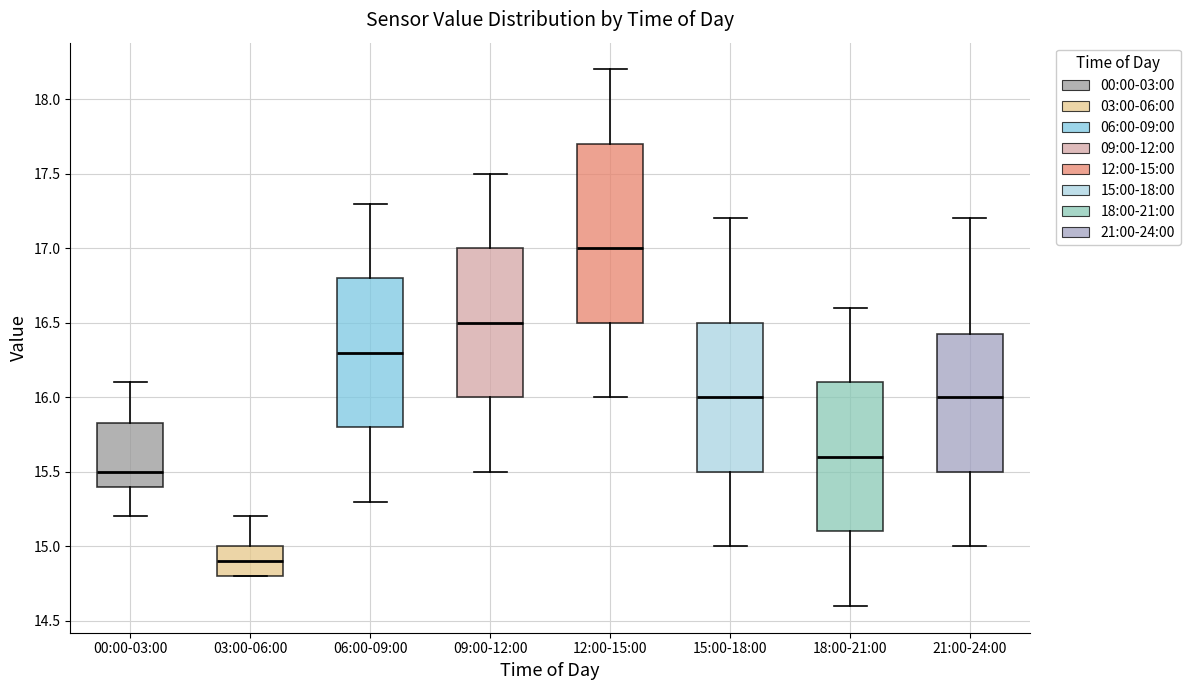

Which box has the lowest median line?

03:00-06:00